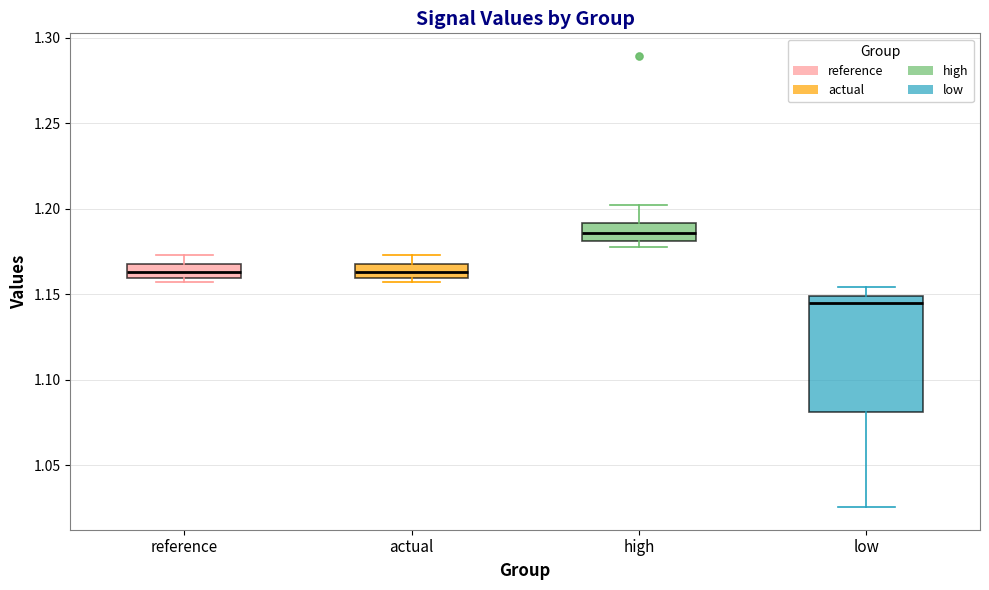

Which box is the tallest, from its lower edge to its upper edge?

low